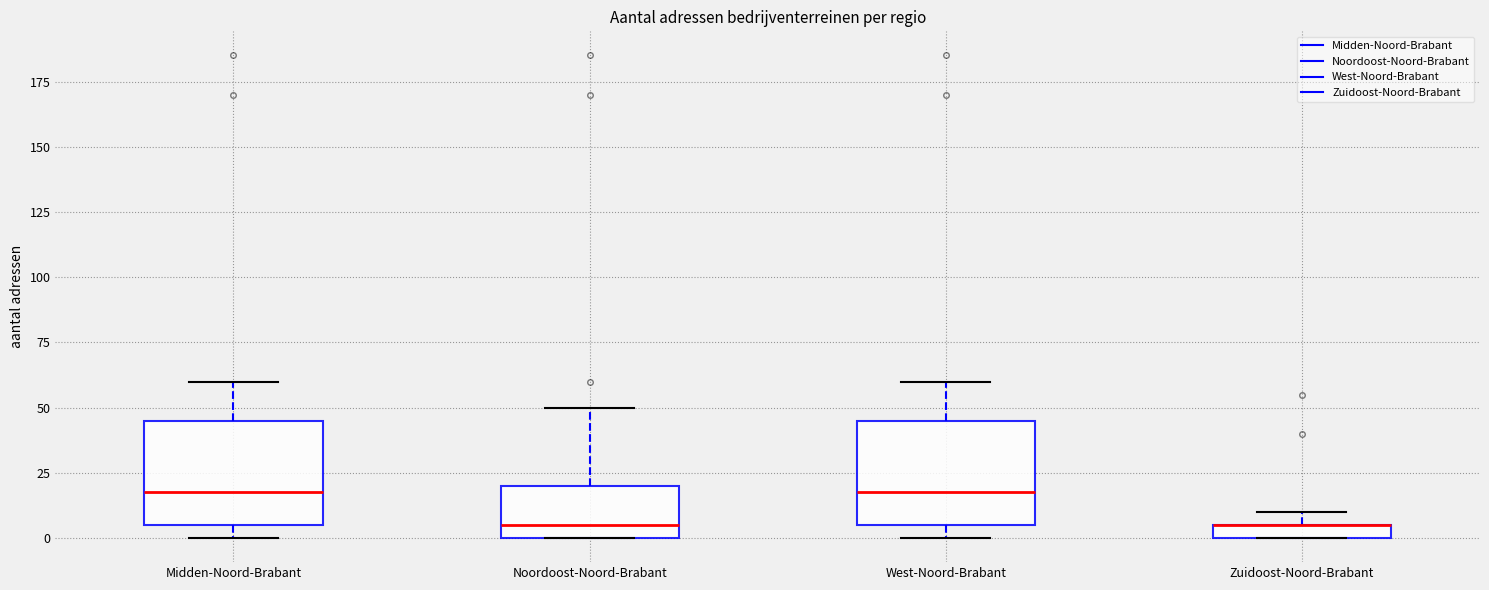

Where does the median line of the box for Noordoost-Noord-Brabant sit on the y-axis? The values are not printed on the chart, so give them approximately, as read against the axis.

5